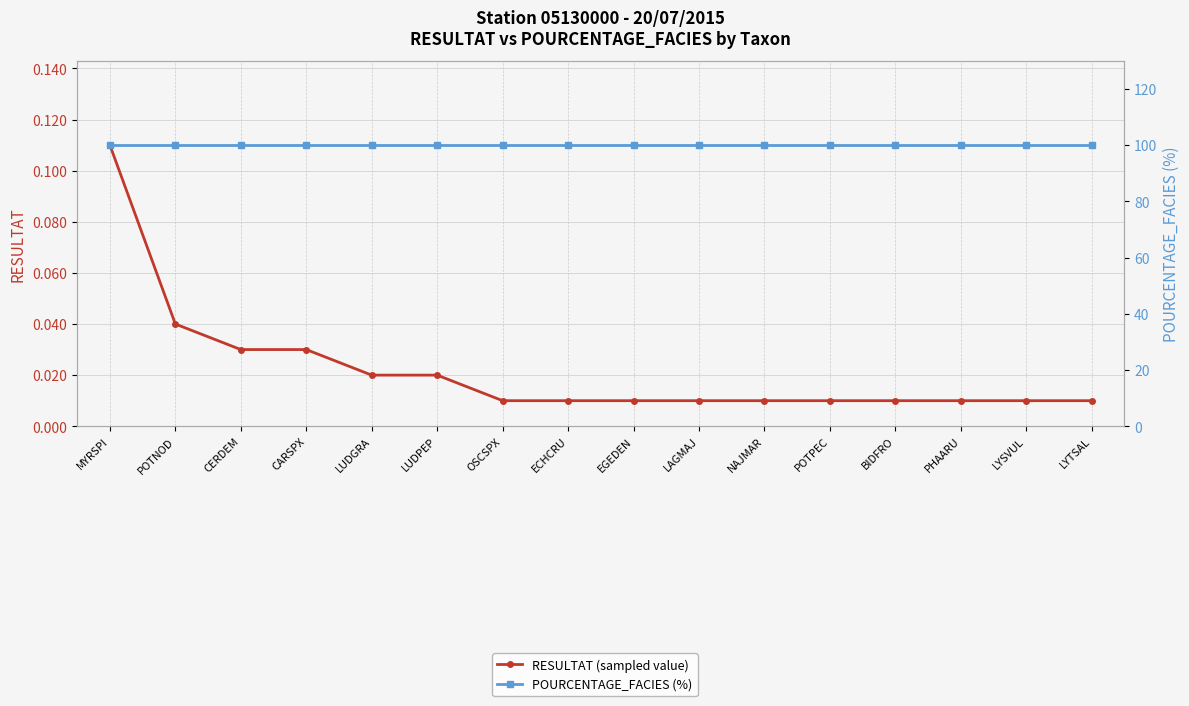

What is the value of the POURCENTAGE_FACIES (%) point at the 16th from the left?

100.0